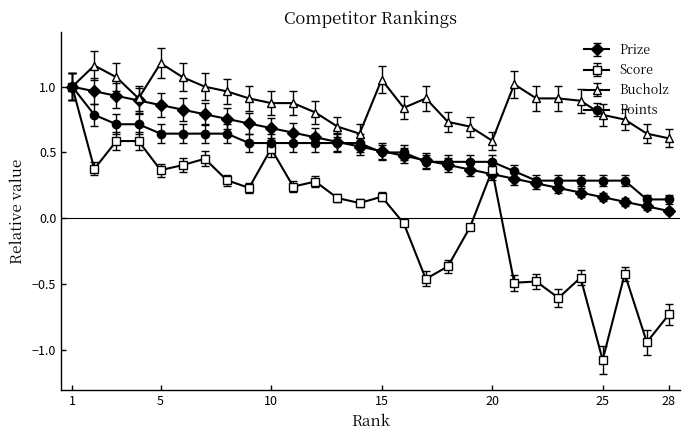

What are all the series names shown in the legend?

Prize, Score, Bucholz, Points